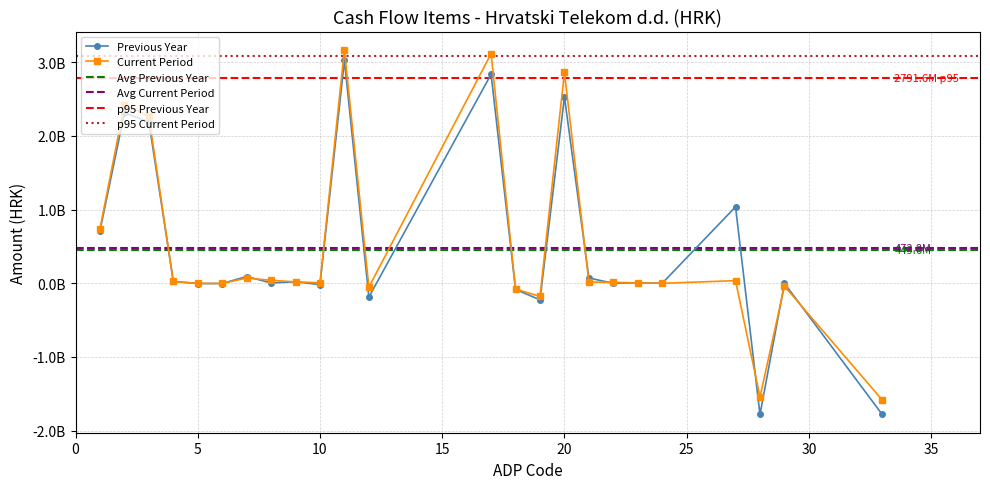

List the series in order of their peak value, highest first.

Current Period, Previous Year